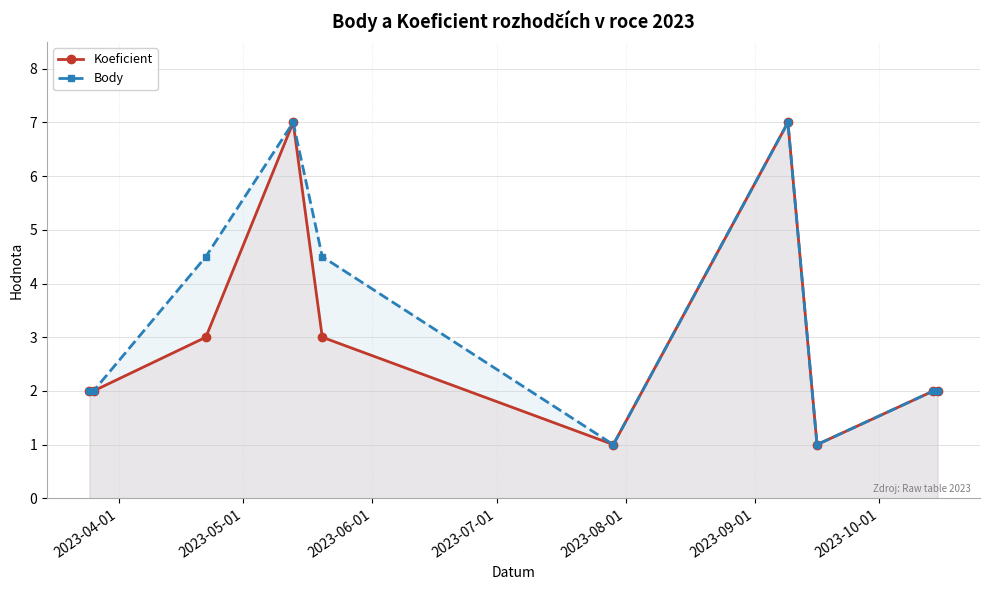

Which series has the largest range (max minus min)?

Koeficient